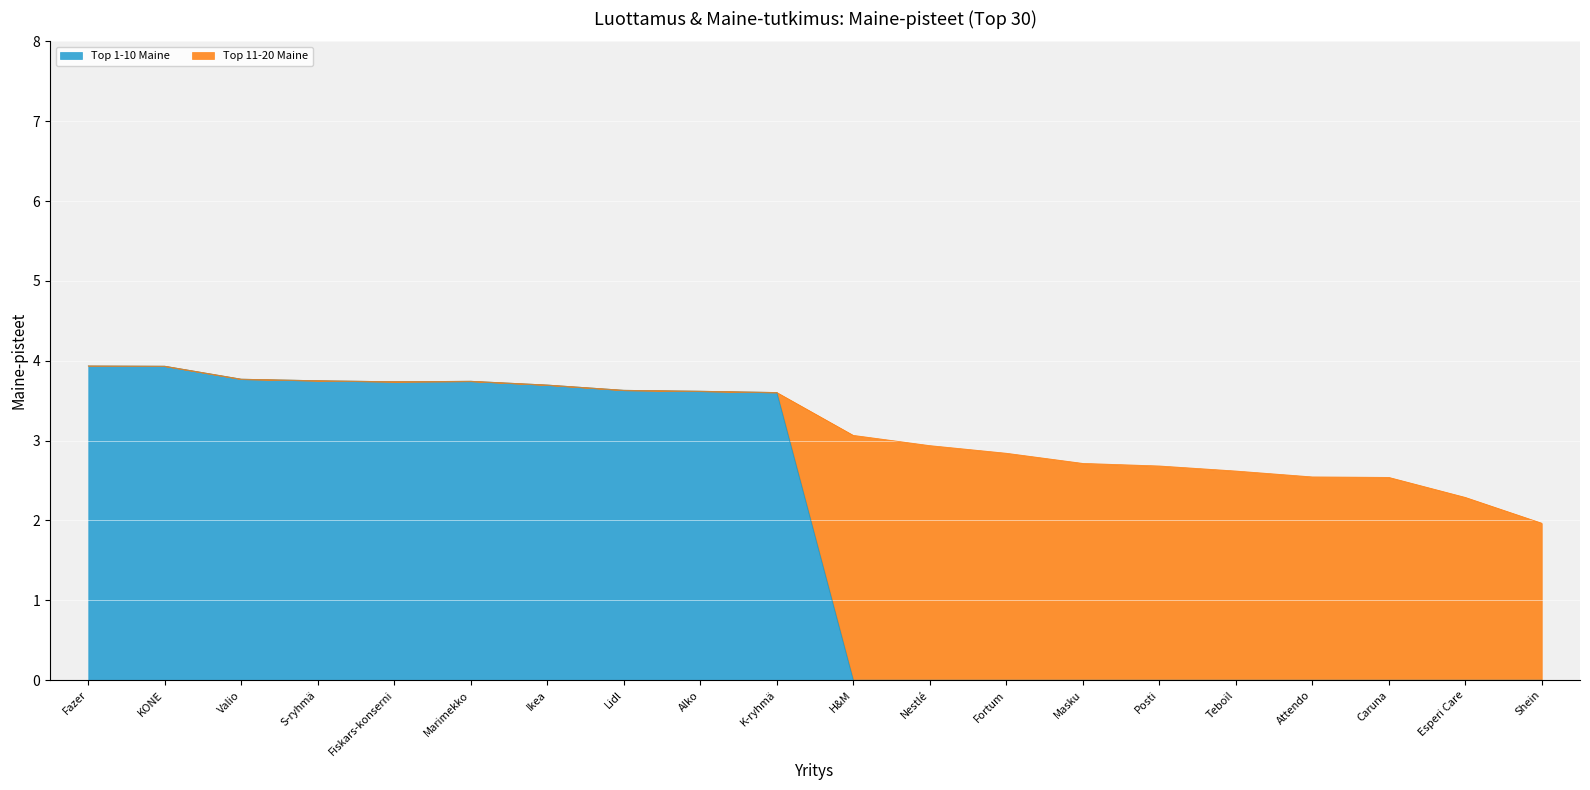

The chart shows a value of 3.7 at Marimekko. True or false?

True